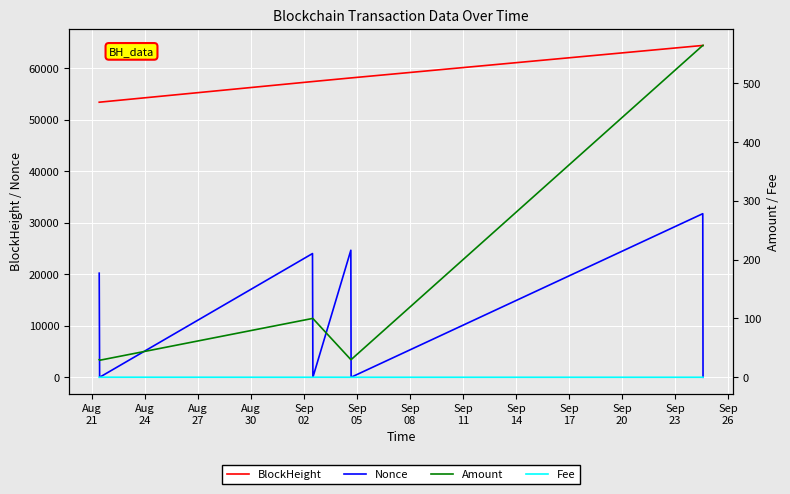

True or false: Nonce and BlockHeight cross at least once.

False